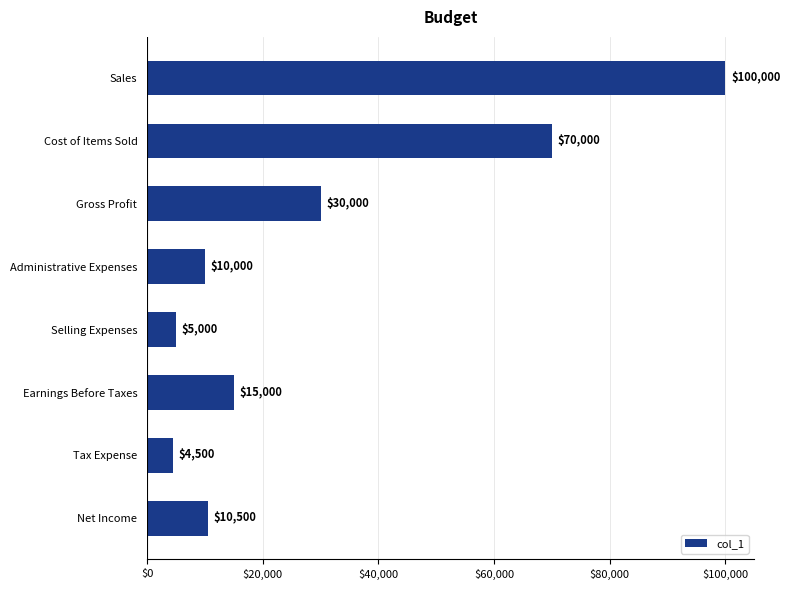

Approximately how many times larger is the value at Cost of Items Sold compared to Earnings Before Taxes?

4.7